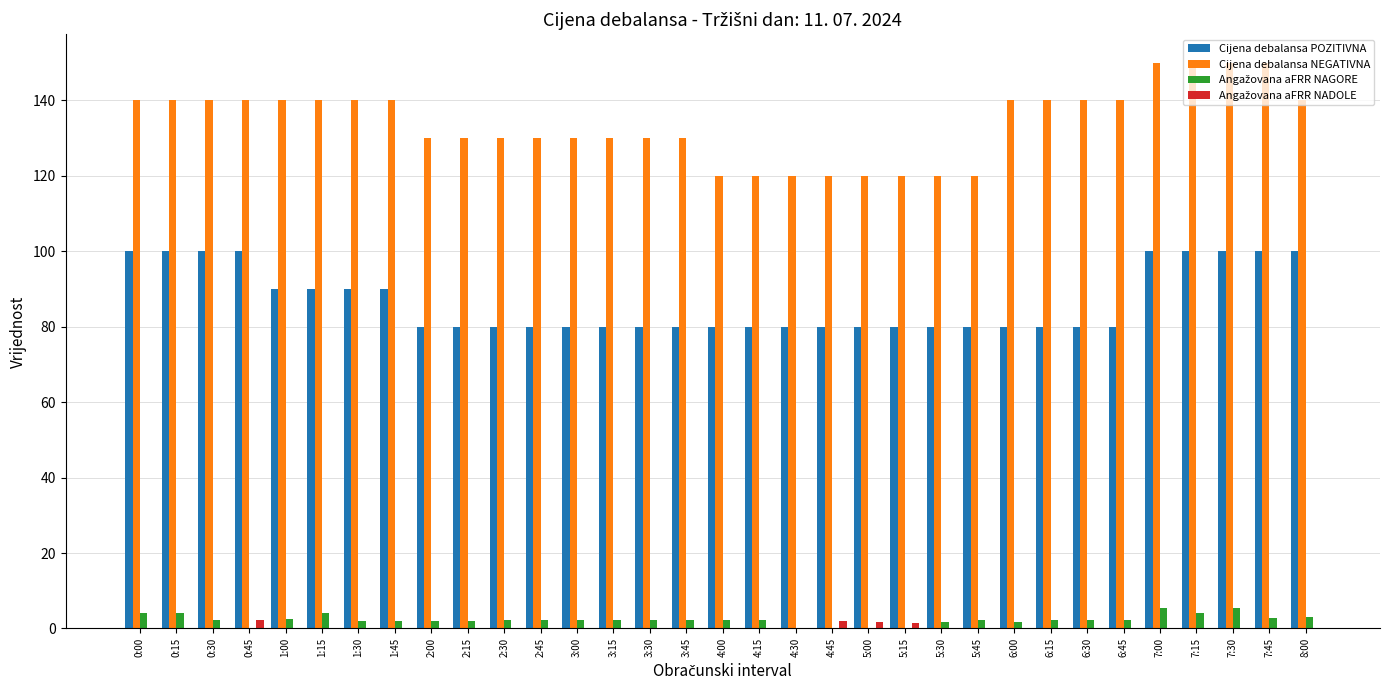

Which series has the largest total across all categories?

Cijena debalansa NEGATIVNA